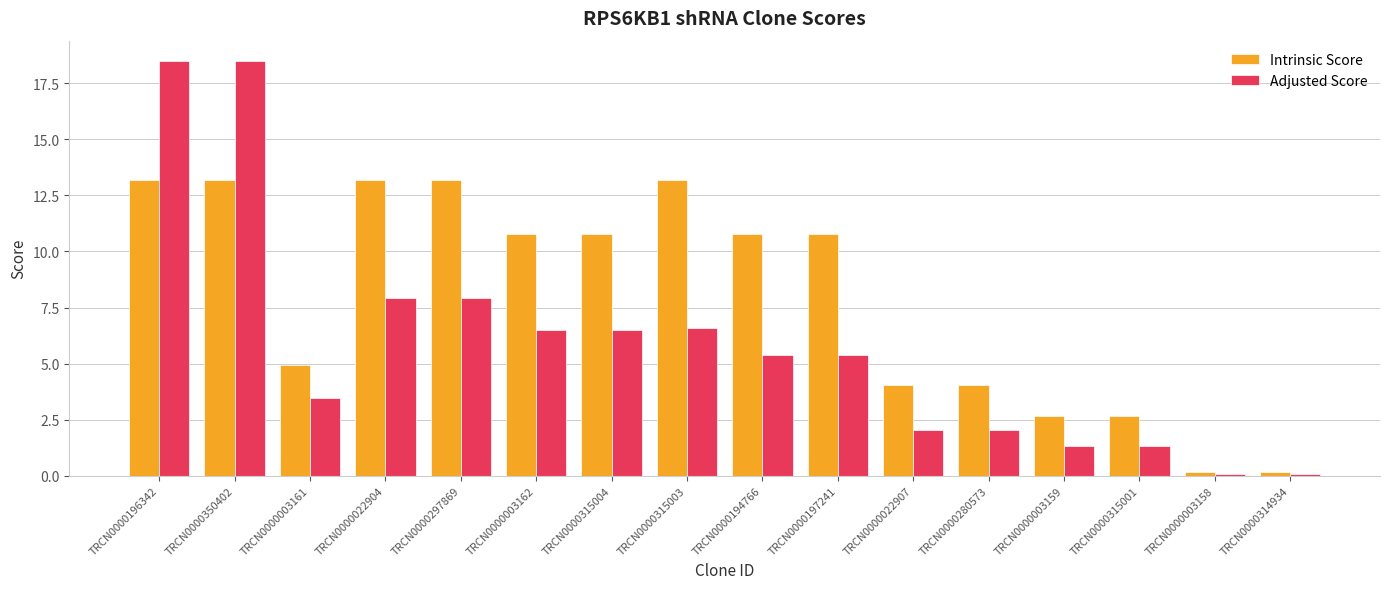

Which series has the largest range (max minus min)?

Adjusted Score